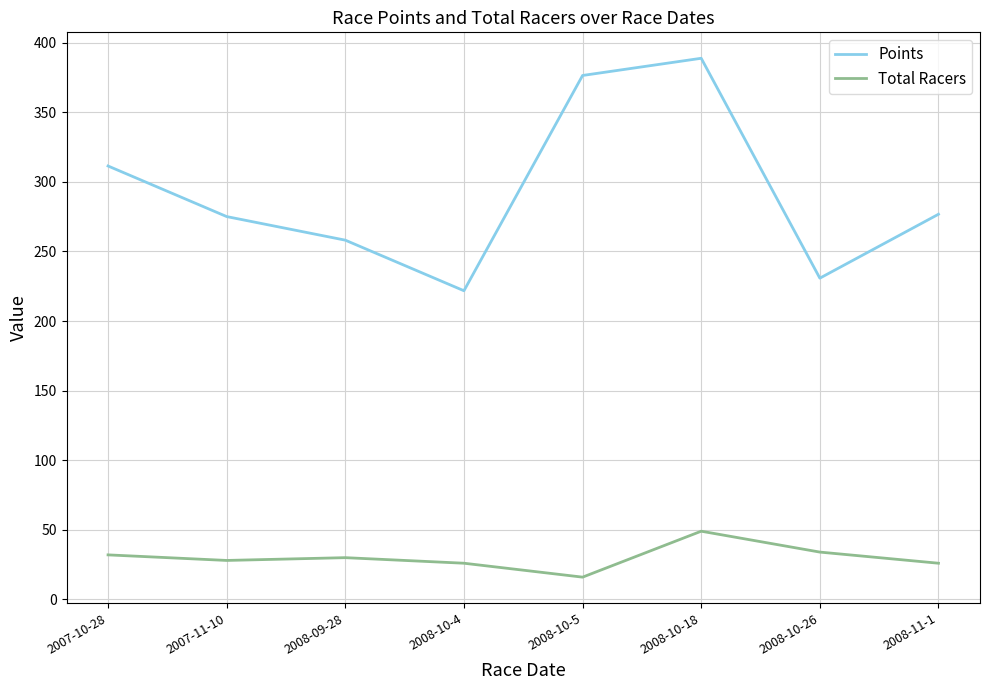

Reading left to right, what are all the values shown in this chart?

Points: 2007-10-28=311.4	2007-11-10=275.0	2008-09-28=258.1	2008-10-4=221.7	2008-10-5=376.4	2008-10-18=388.7	2008-10-26=230.8	2008-11-1=276.7
Total Racers: 2007-10-28=32.0	2007-11-10=28.0	2008-09-28=30.0	2008-10-4=26.0	2008-10-5=16.0	2008-10-18=49.0	2008-10-26=34.0	2008-11-1=26.0